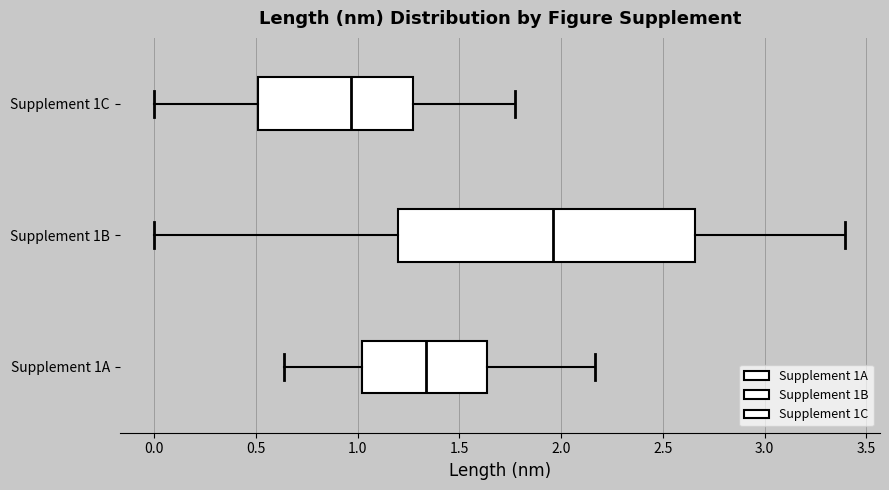

Where does the median line of the box for Supplement 1C sit on the x-axis? The values are not printed on the chart, so give them approximately, as read against the axis.

0.95